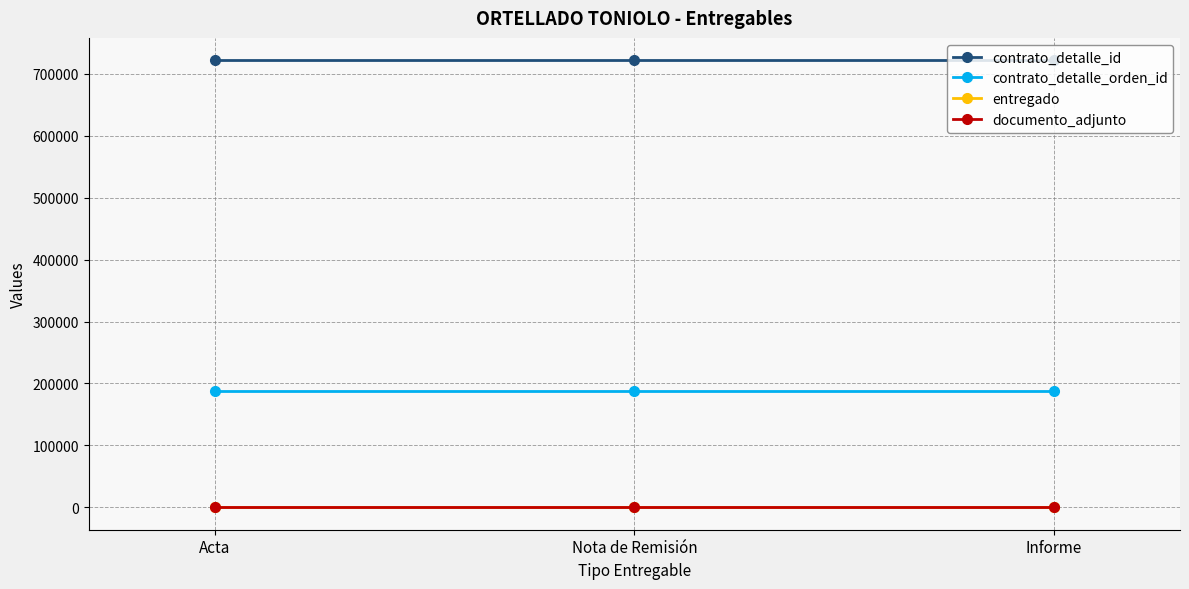

Is this an area chart (filled region under the line)?

No